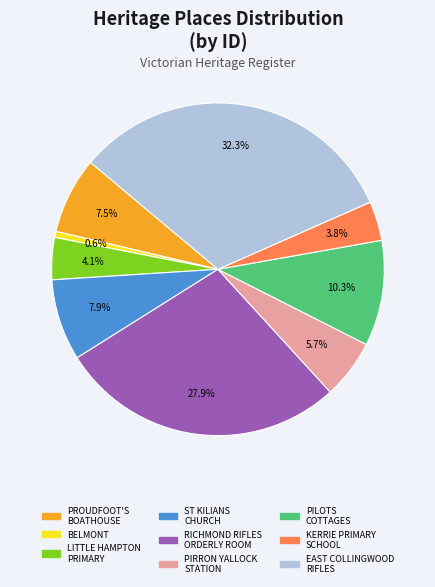

The BELMONT slice represents 1% of the pie. True or false?

True